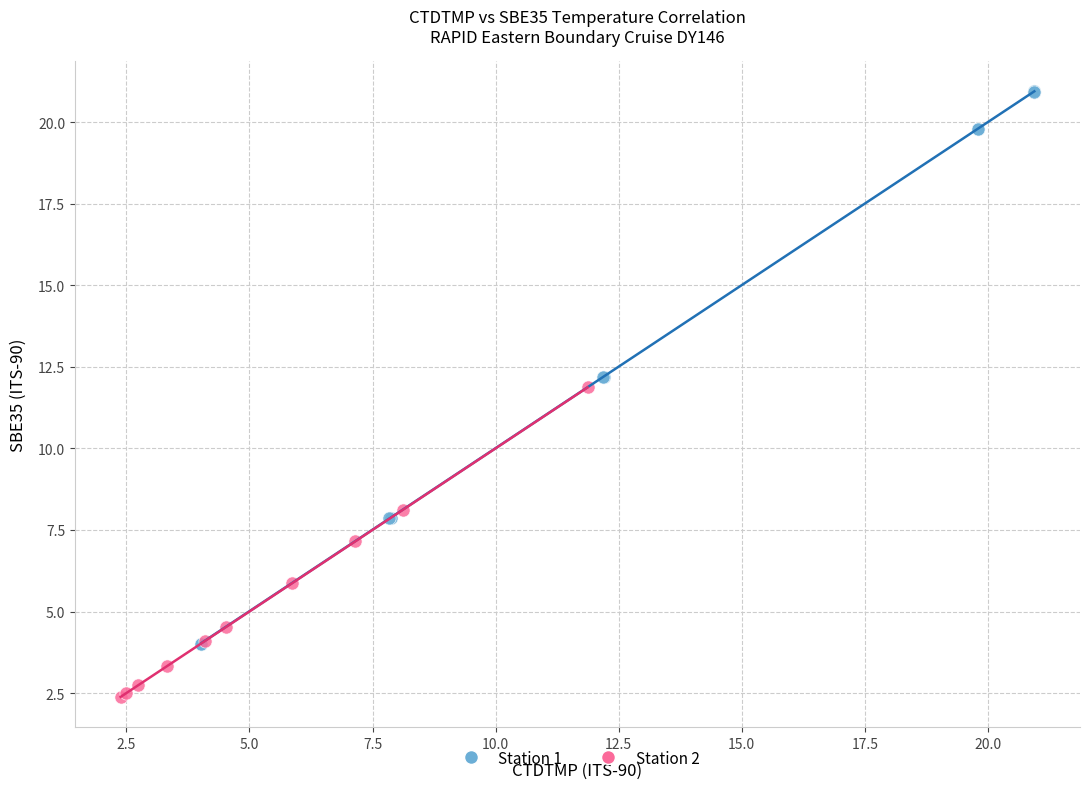

Which series has the largest Y range (max minus min)?

Station 1